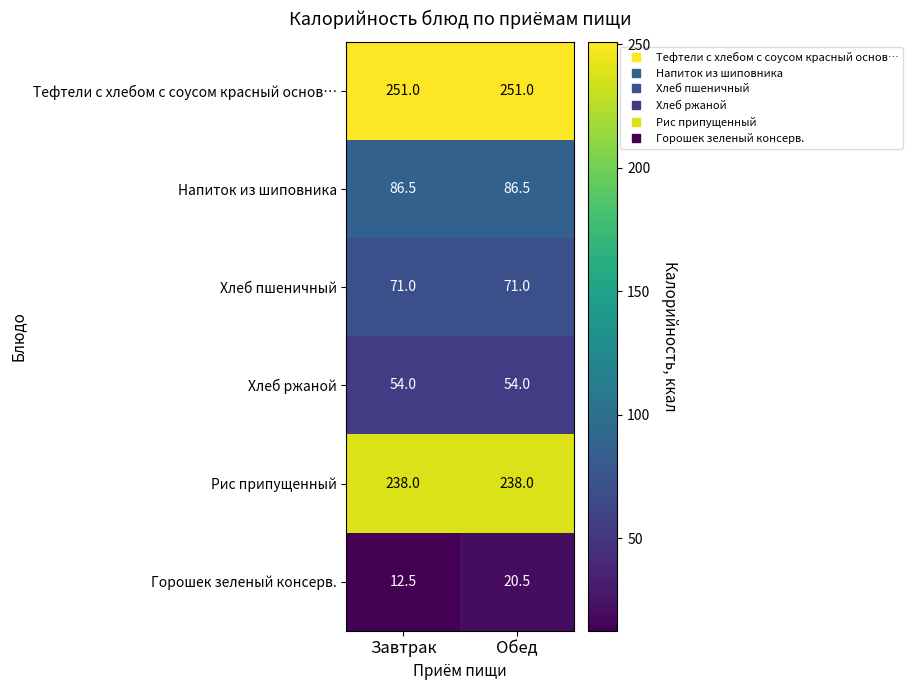

How many data points does each series have?

2